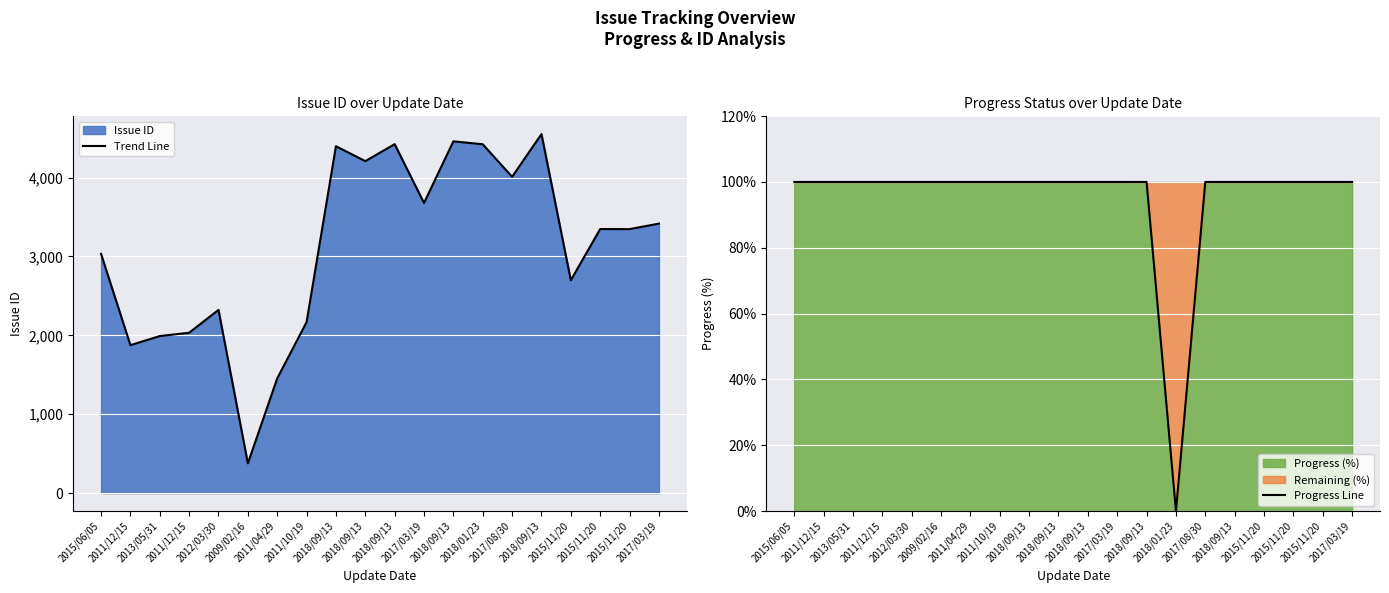

What is the total value across all series at 2018/09/13?

4498